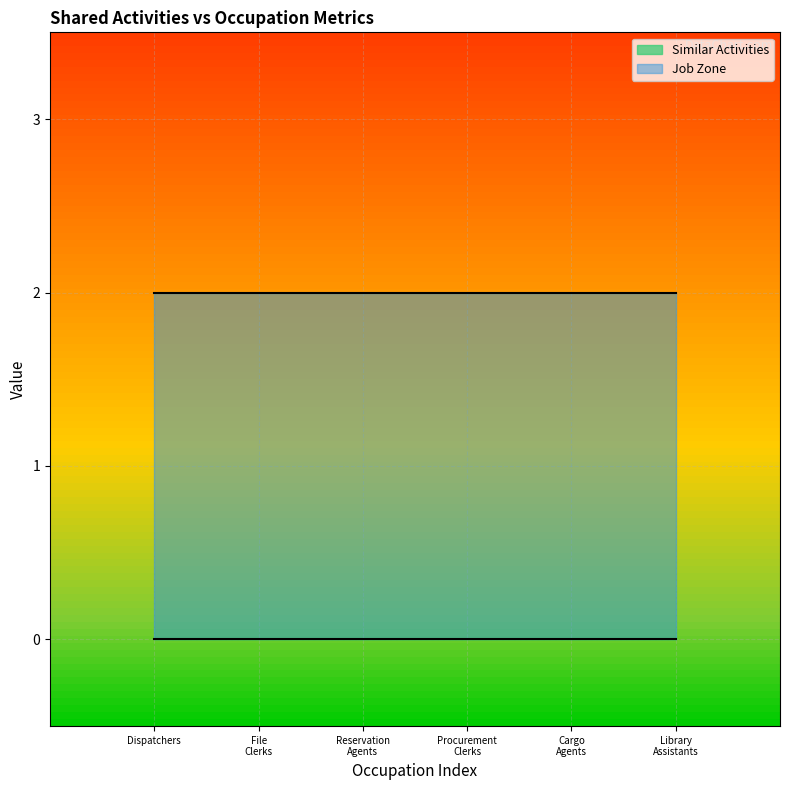

At which category is the sum across all series the highest?

Dispatchers, Except Police, Fire, and Ambulance